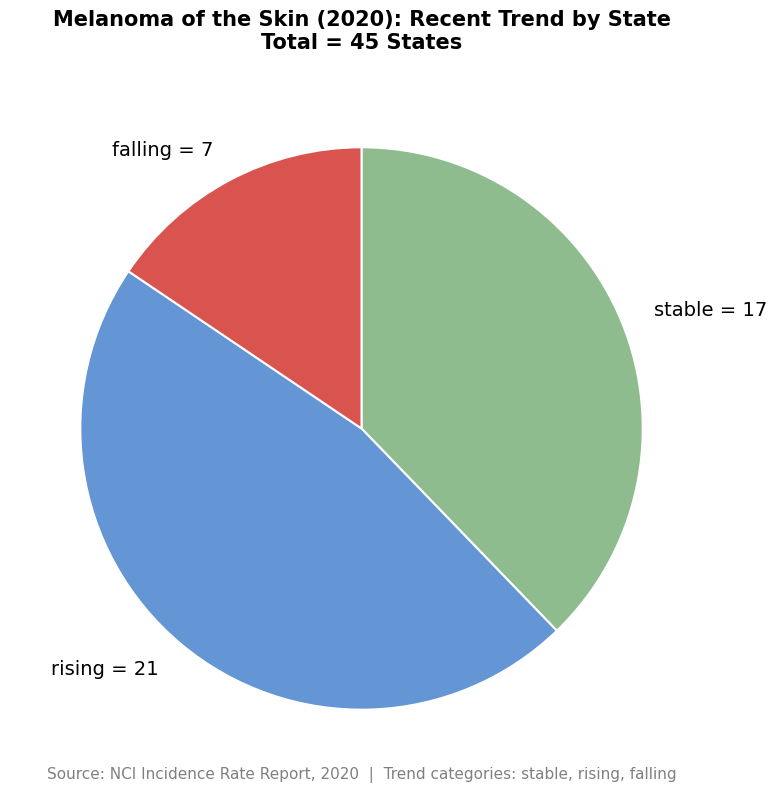

Rank the categories by value from lowest to highest.

falling, stable, rising